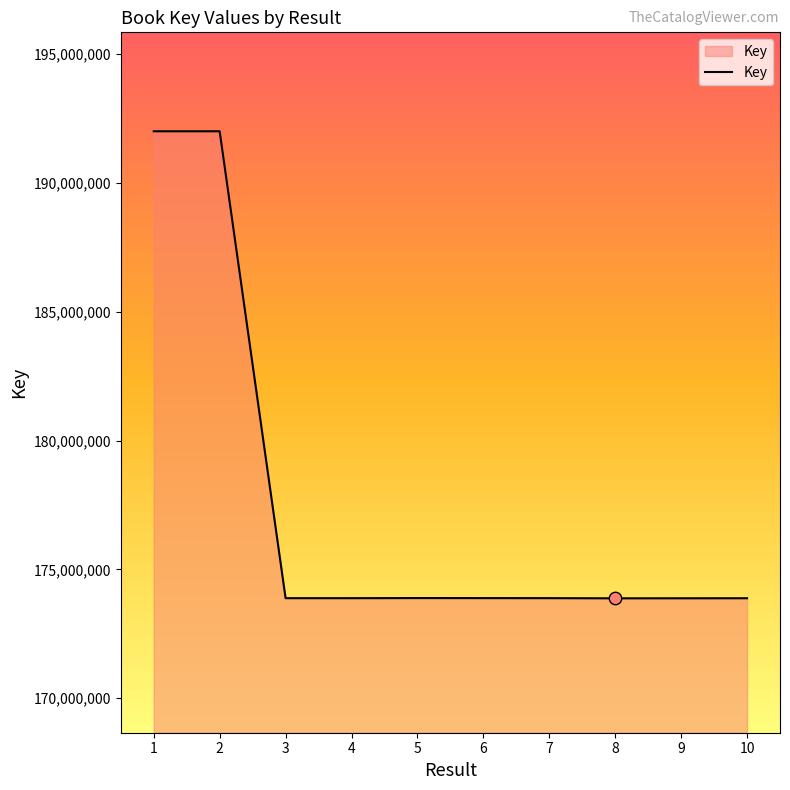

Approximately how many times larger is the value at 8 compared to 3?

1.0